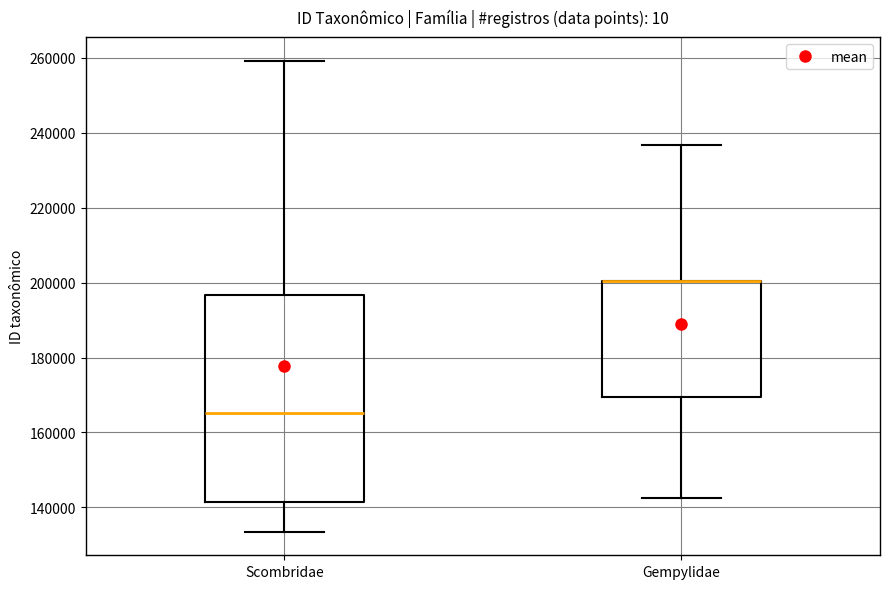

Where does the upper whisker of the box for Scombridae end on the y-axis? The values are not printed on the chart, so give them approximately, as read against the axis.

260000